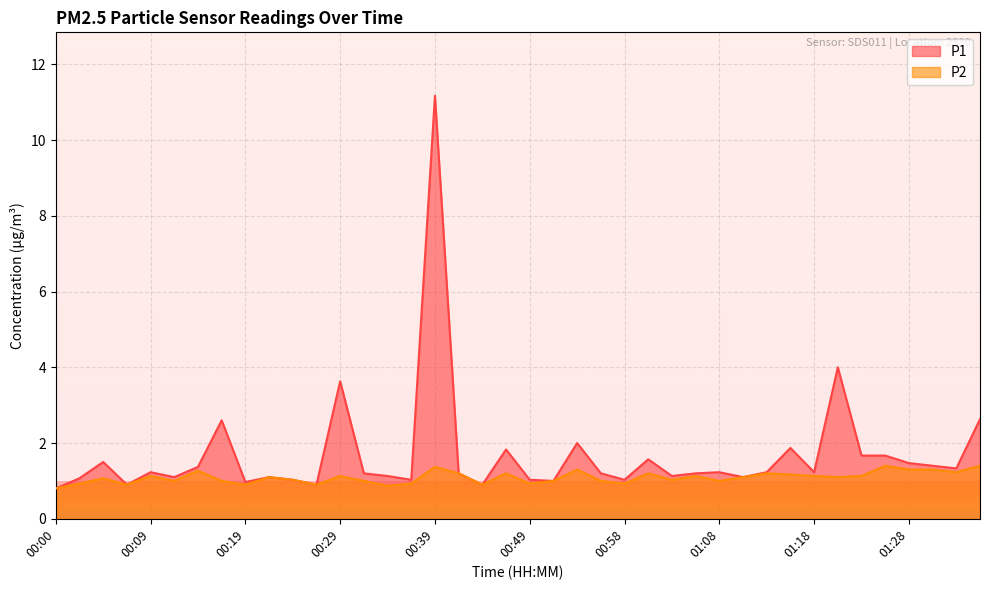

True or false: P2 and P1 intersect in this chart.

False